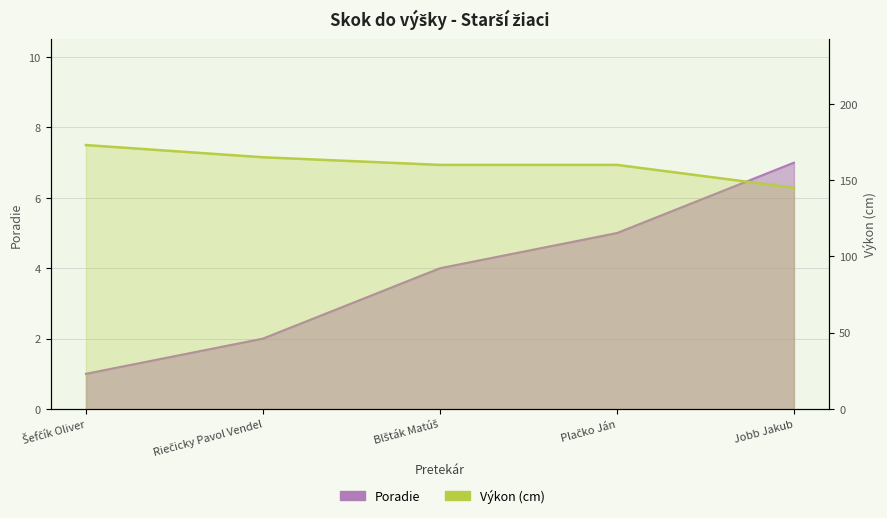

Reading left to right, list all the values displayed in this chart.

Poradie: 1	2	4	5	7
Výkon: 173	165	160	160	145